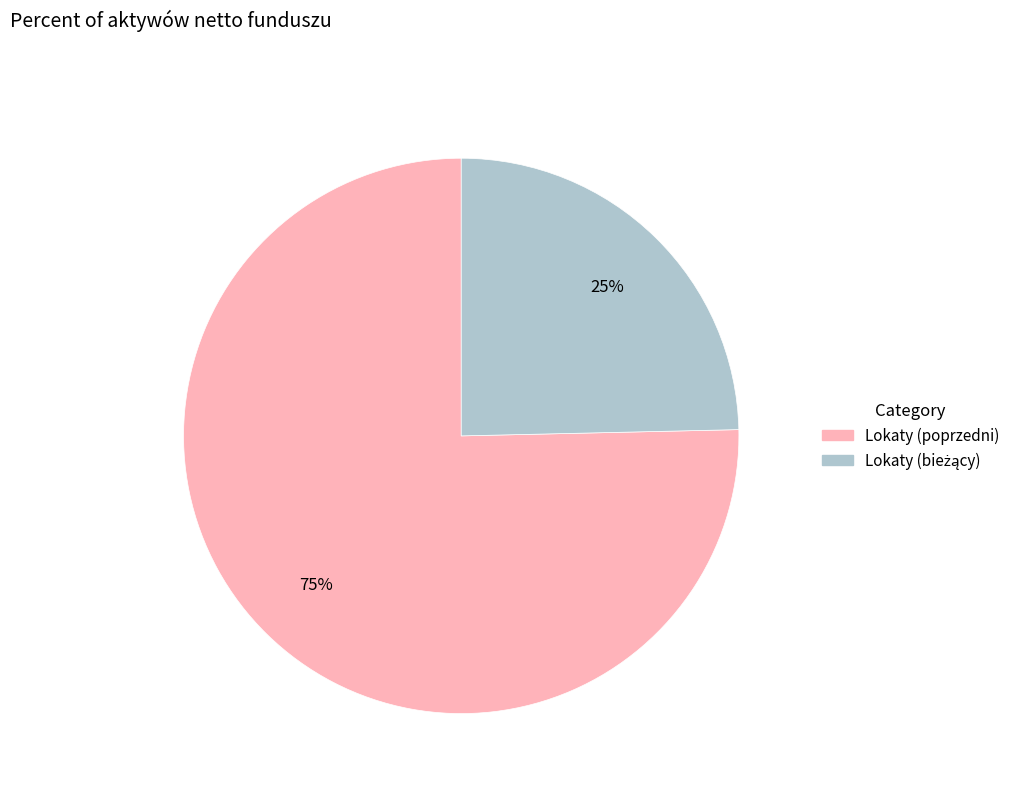

Is there any slice that represents more than half of the pie?

Yes